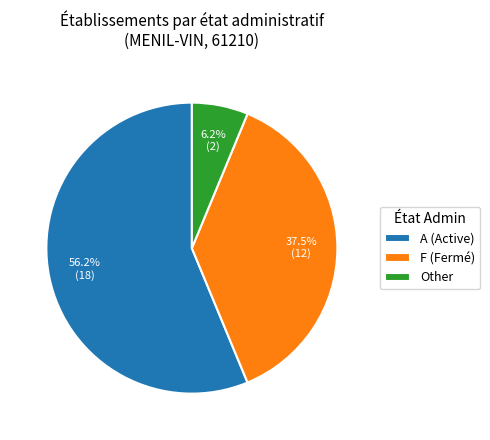

To the nearest percent, what is the difference between the largest and smallest slice percentages?

50%